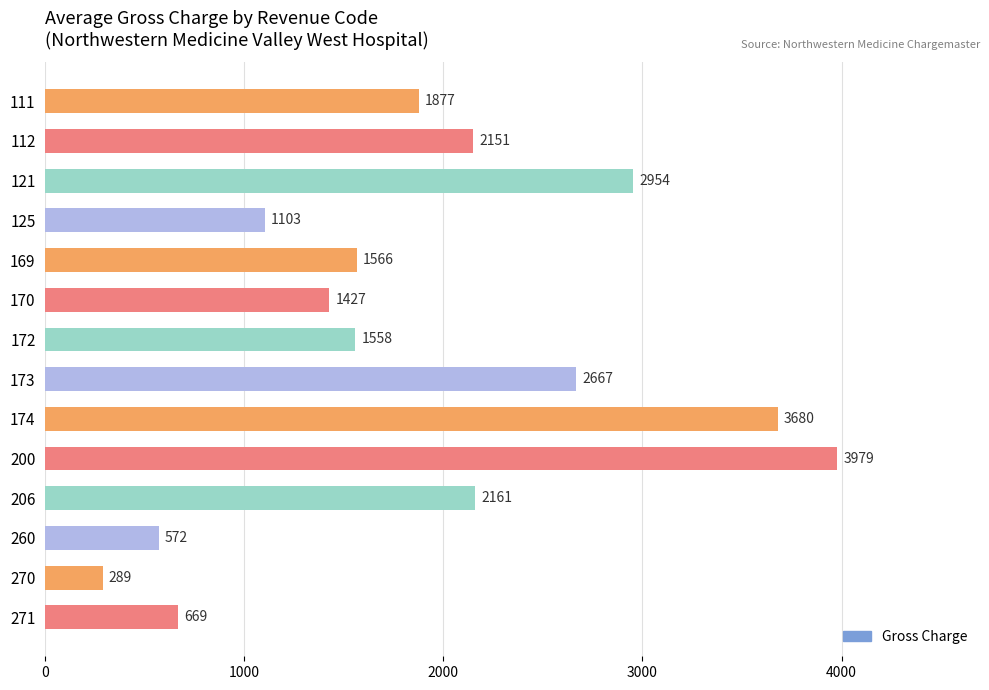

Does the chart contain stacked bars?

No